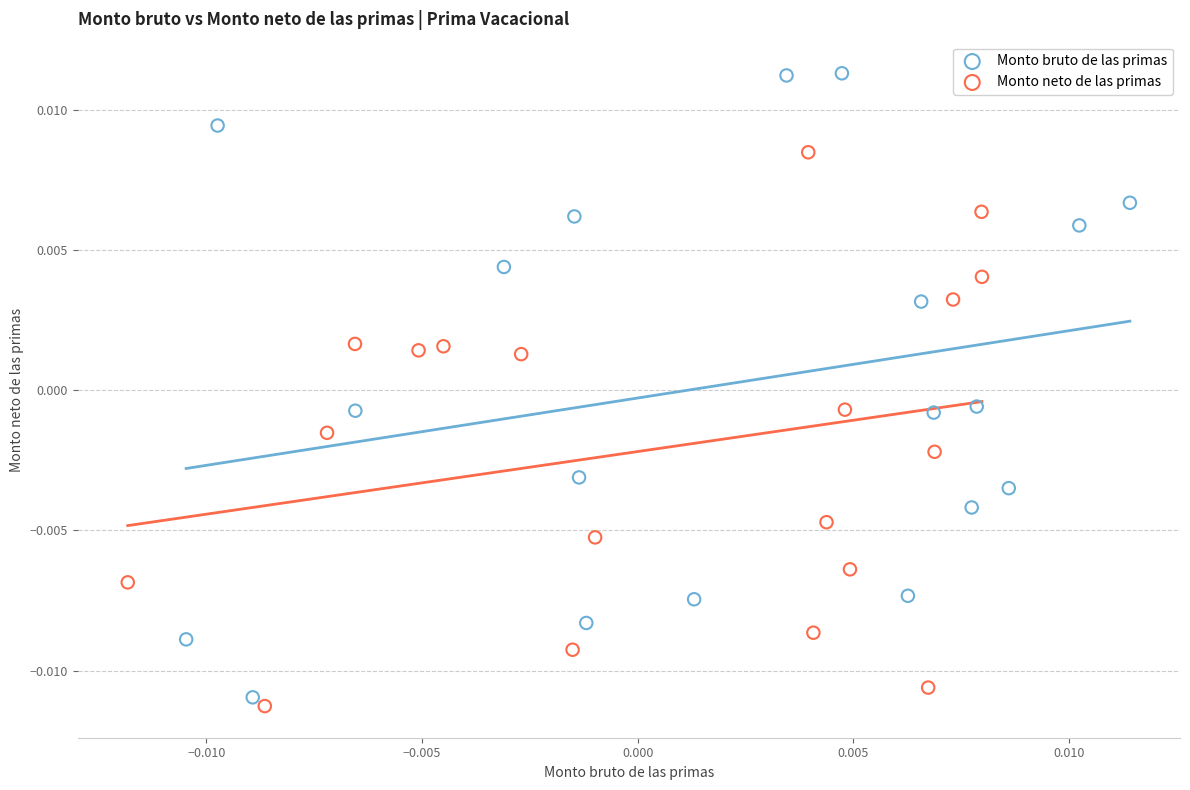

Which series has the widest spread of Y values?

Monto bruto de las primas